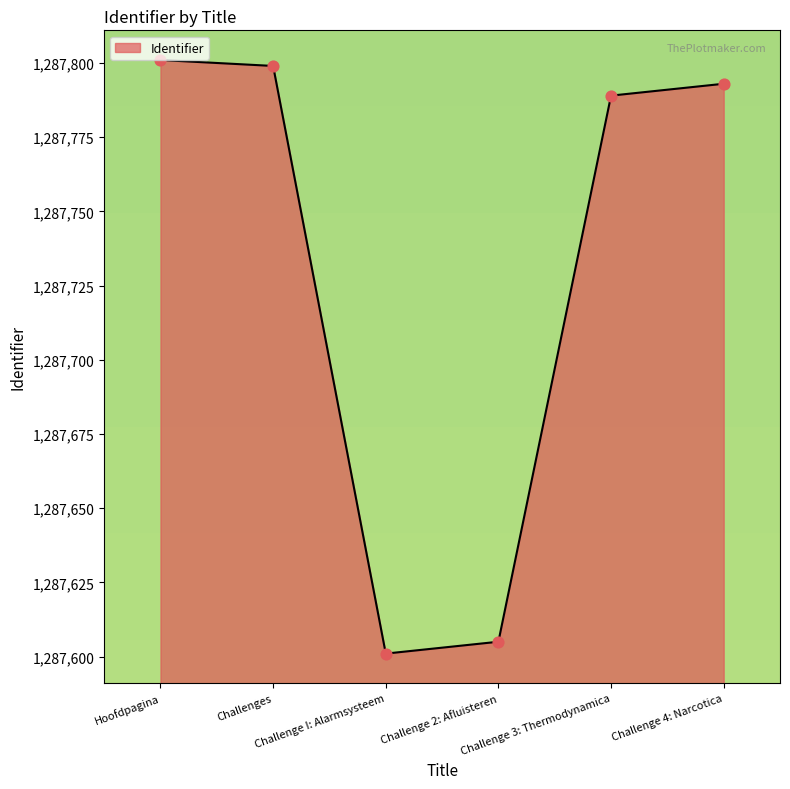

Approximately how many times larger is the value at Challenge 2: Afluisteren compared to Challenges?

1.0